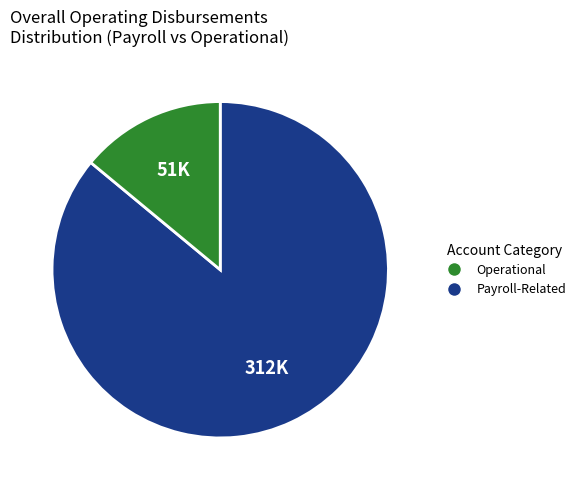

Does any single category account for the majority?

Yes